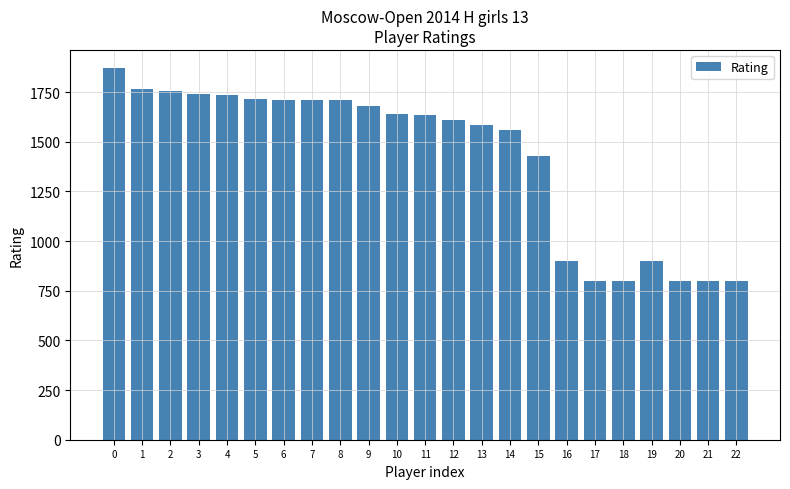

Does the chart contain stacked bars?

No